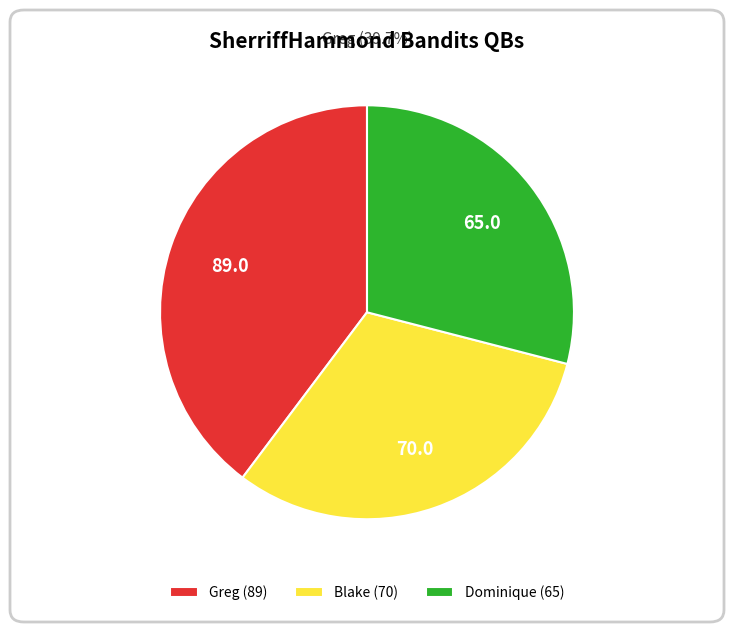

Do Blake and Dominique together represent more than half of the pie?

Yes